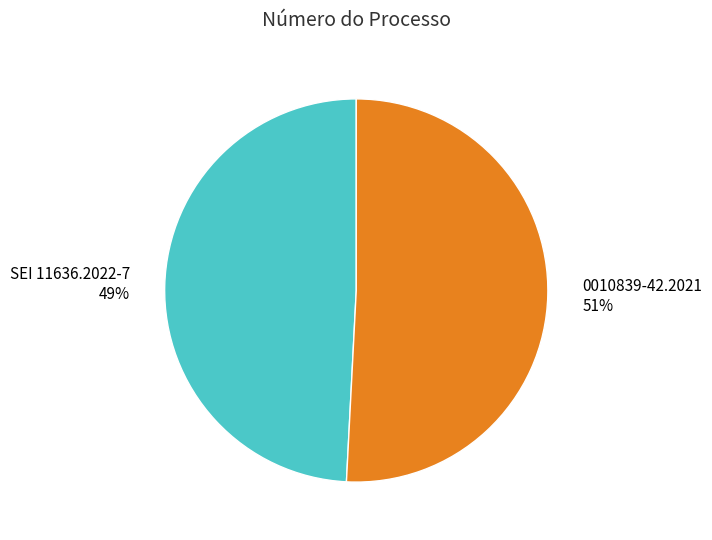

To the nearest percent, what percentage of the pie is 0010839-42.2021?

51%